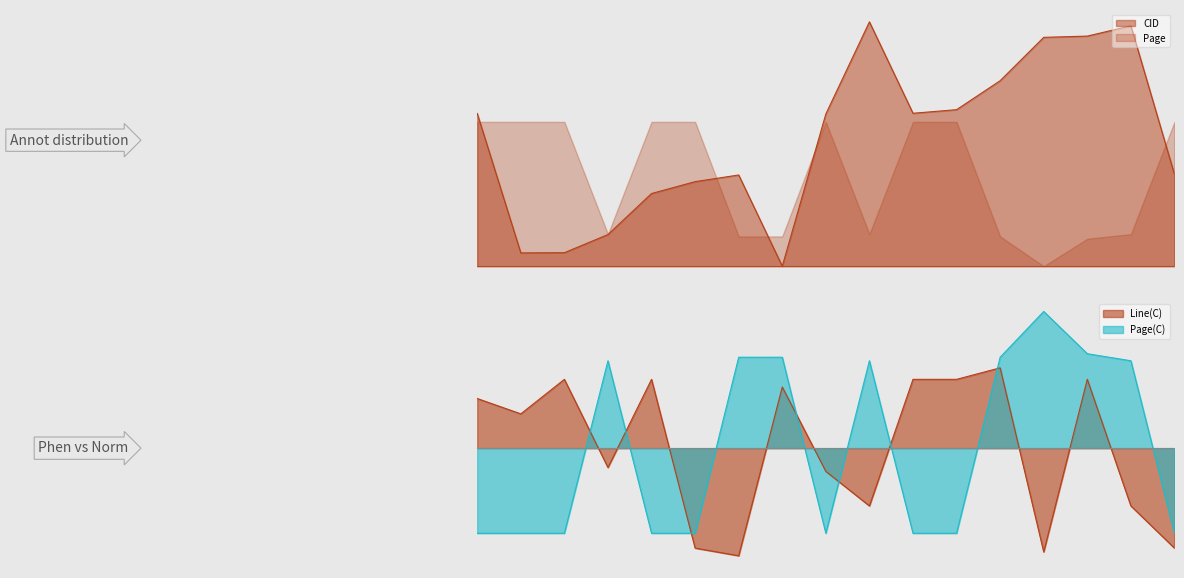

What is the difference between the maximum and minimum values in the Line(C) series?

49.8